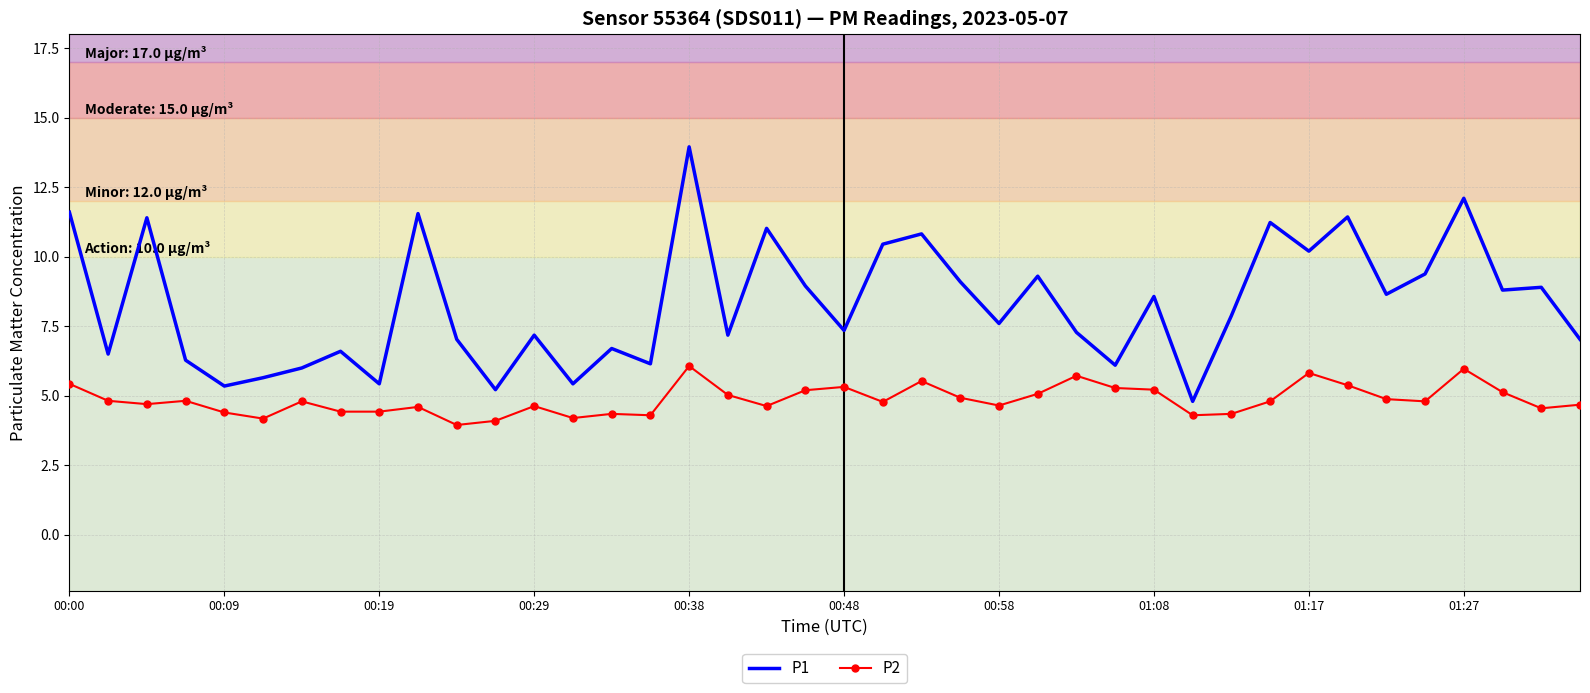

True or false: P2 and P1 intersect in this chart.

False